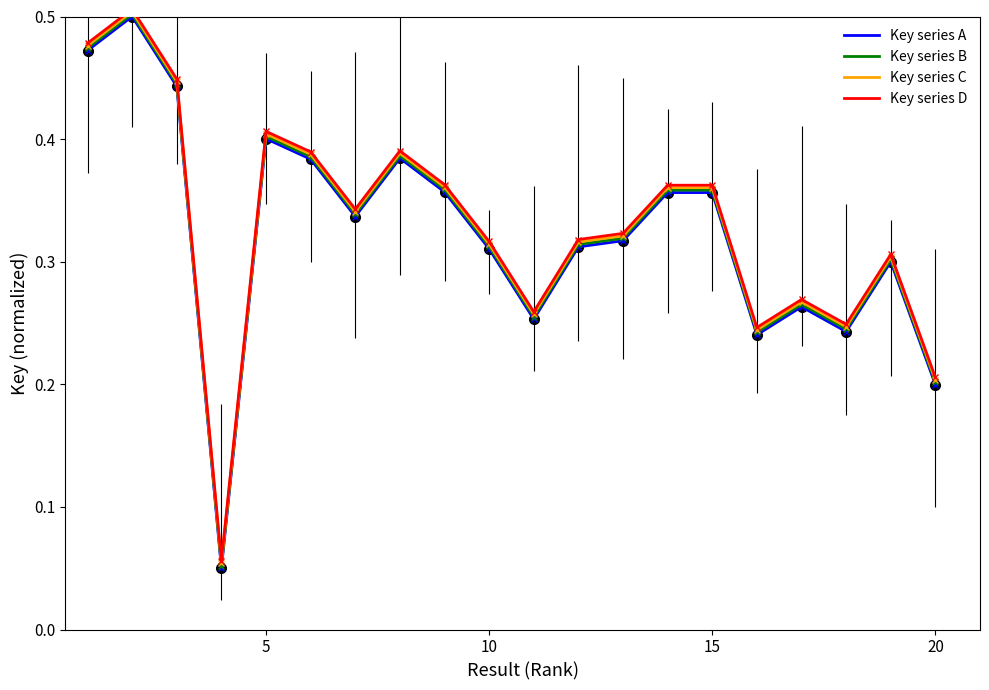

How many interior local peaks does the Key series A series have?

6